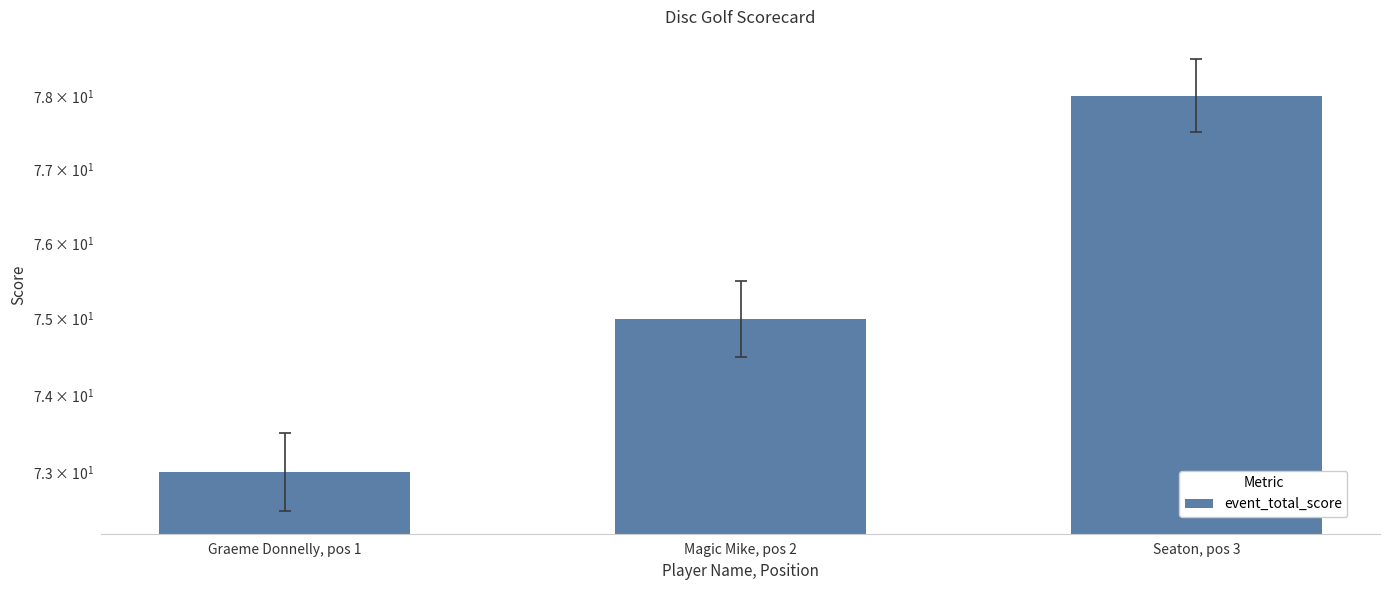

What is the smallest value displayed?

73